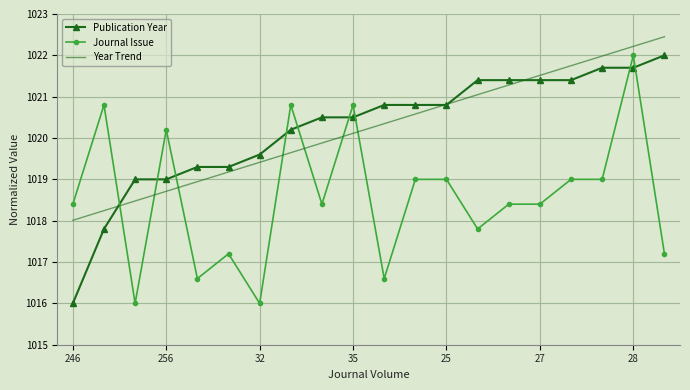

What is the lowest value of the Year Trend series?

1018.0